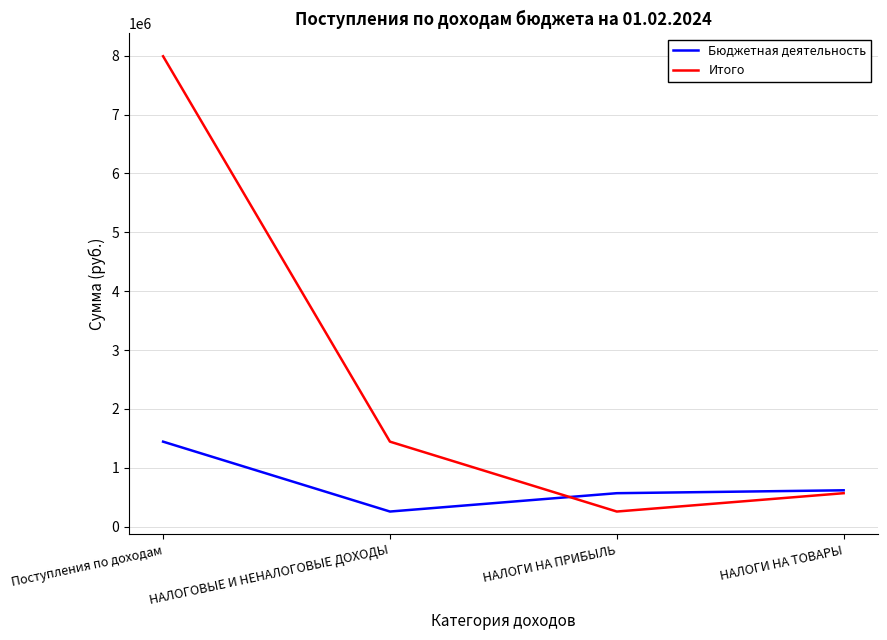

How many values in the Итого series are below 1444443?

2